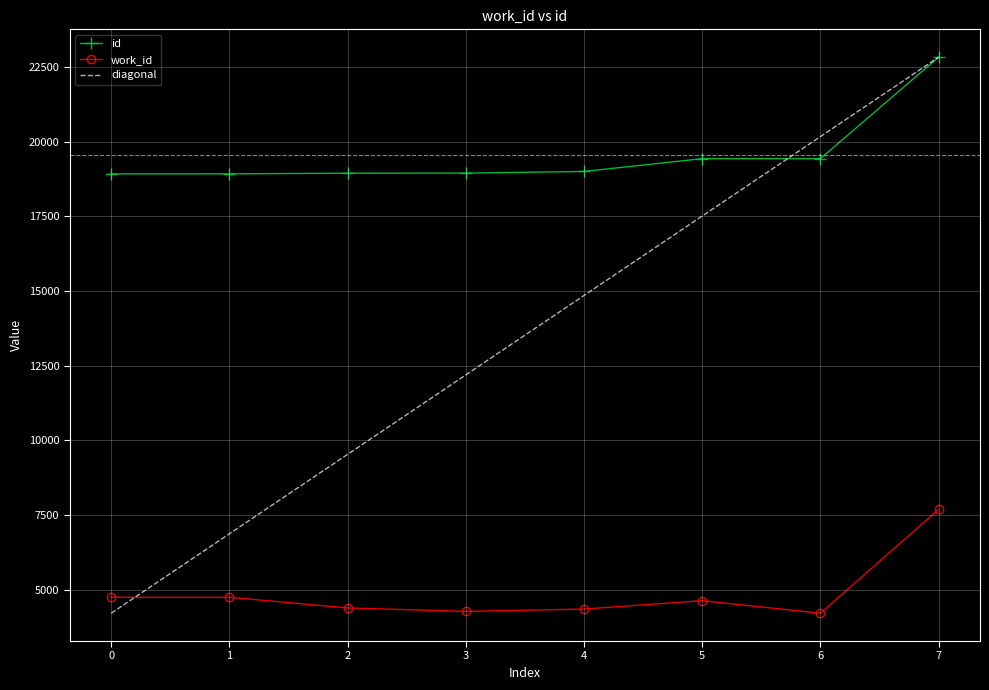

How many lines are shown in the chart?

2